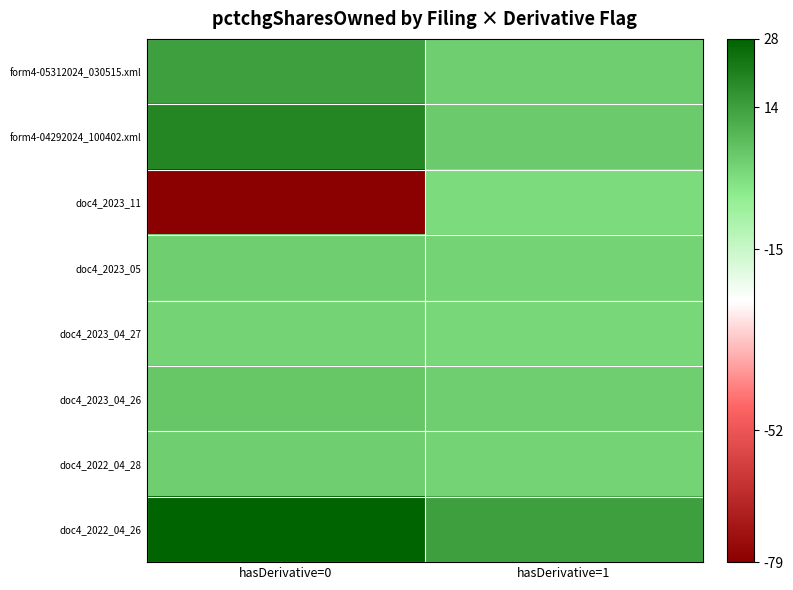

What is the total value across all series at hasDerivative=0?

-4